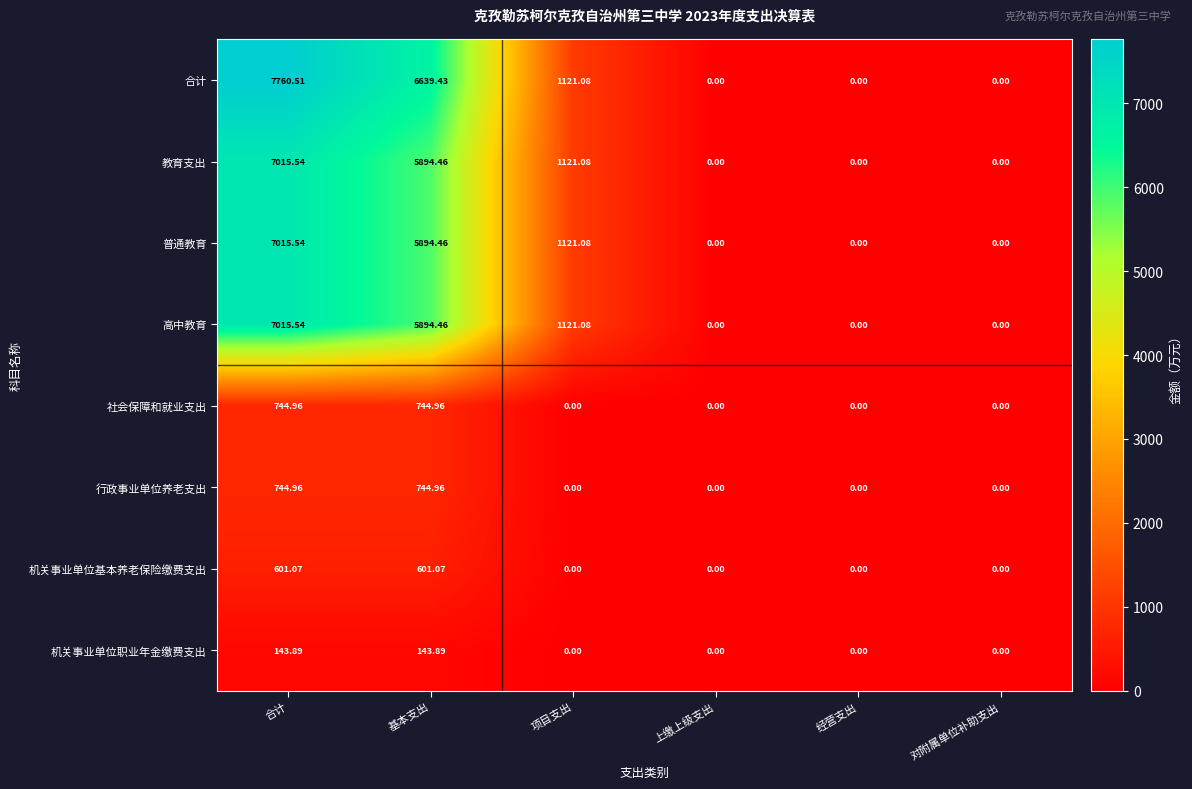

At which category is the sum across all series the highest?

合计